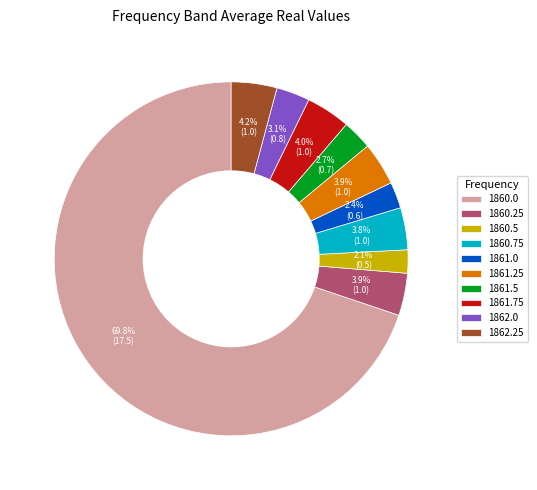

Is there any slice that represents more than half of the pie?

Yes